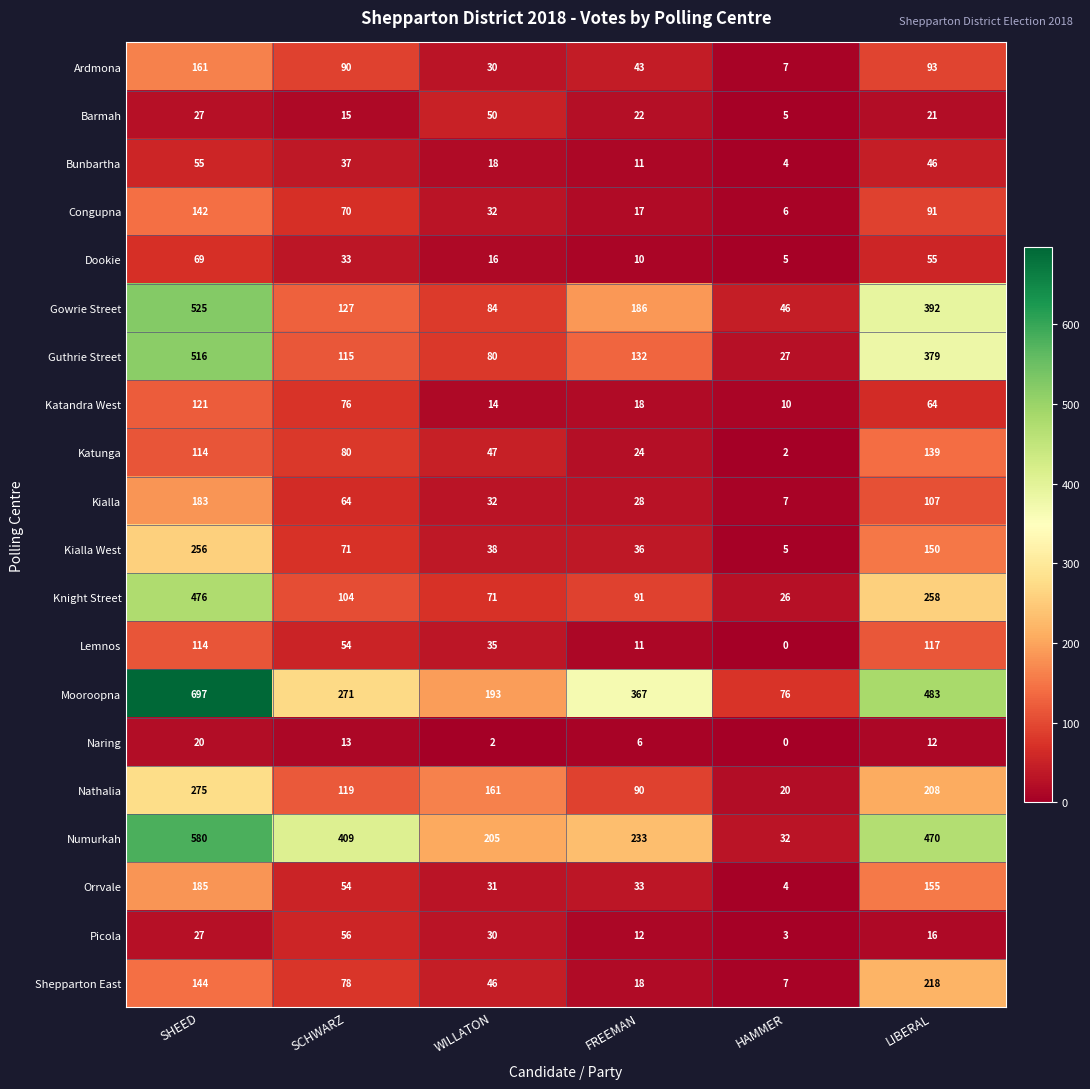

How many categories are shown in the chart?

6